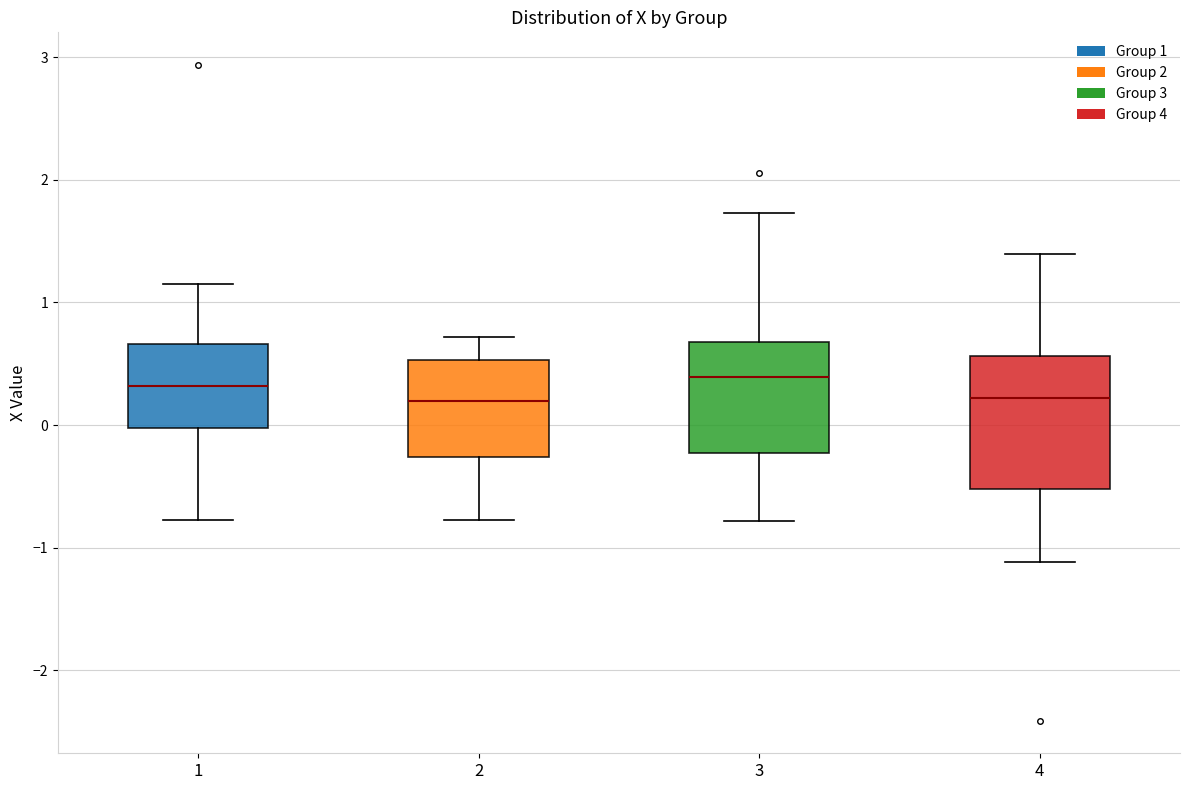

Where does the lower whisker of the box at x = 3 end on the y-axis? The values are not printed on the chart, so give them approximately, as read against the axis.

-0.8